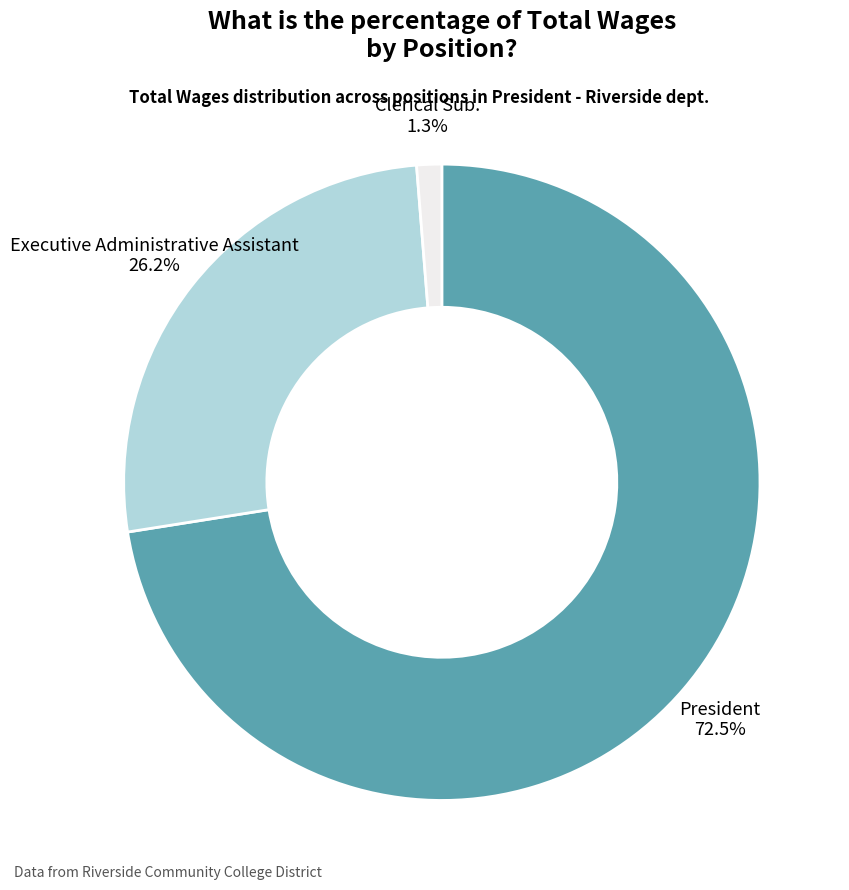

Rank the categories by value from highest to lowest.

President, Executive Administrative Assistant, Clerical Sub.